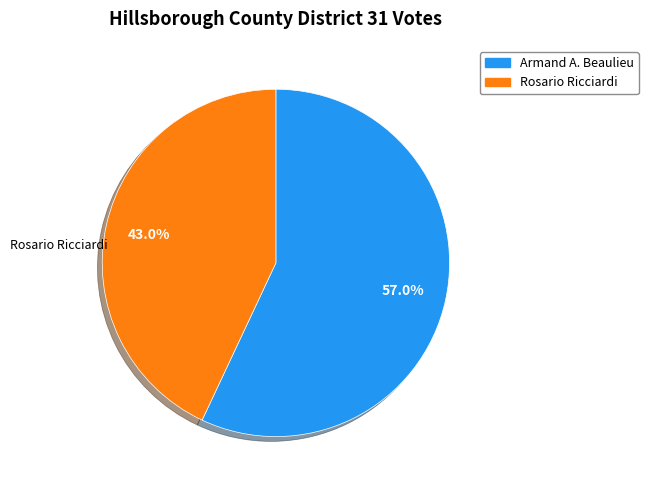

Is there any slice that represents more than half of the pie?

Yes